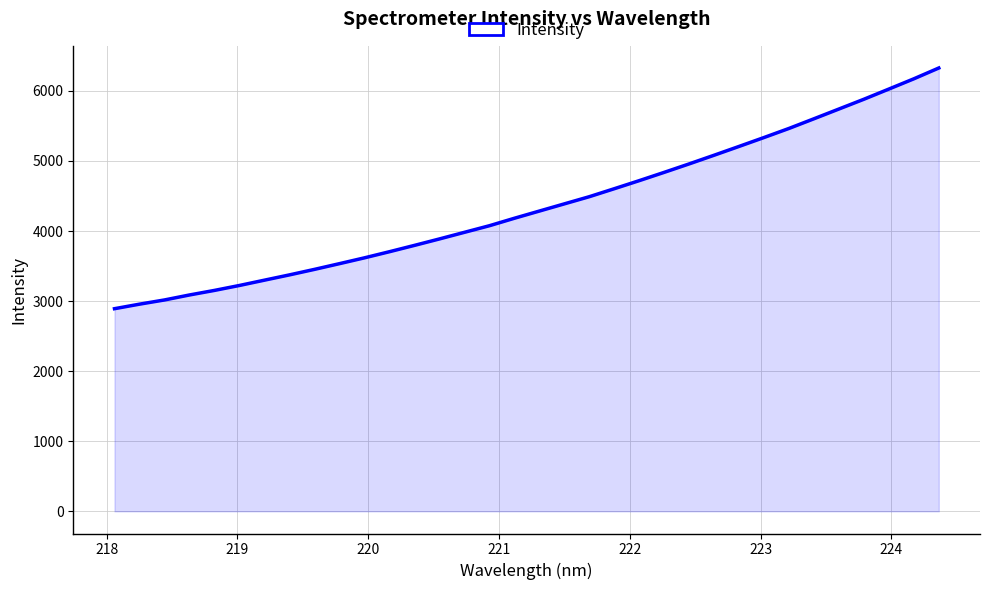

What is the difference between the maximum and minimum values?

3434.9